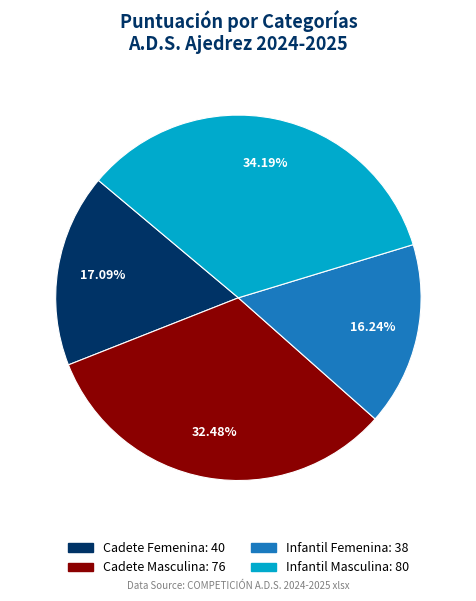

What is the ratio of the value at Cadete Femenina to the value at Infantil Femenina?

1.1